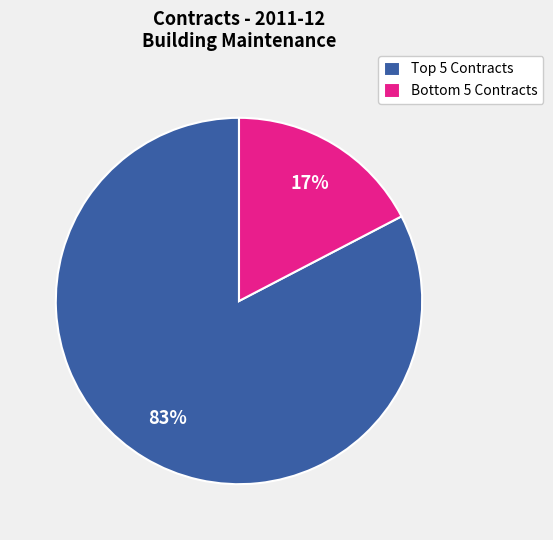

What is the largest slice in the pie chart?

Top 5 Contracts